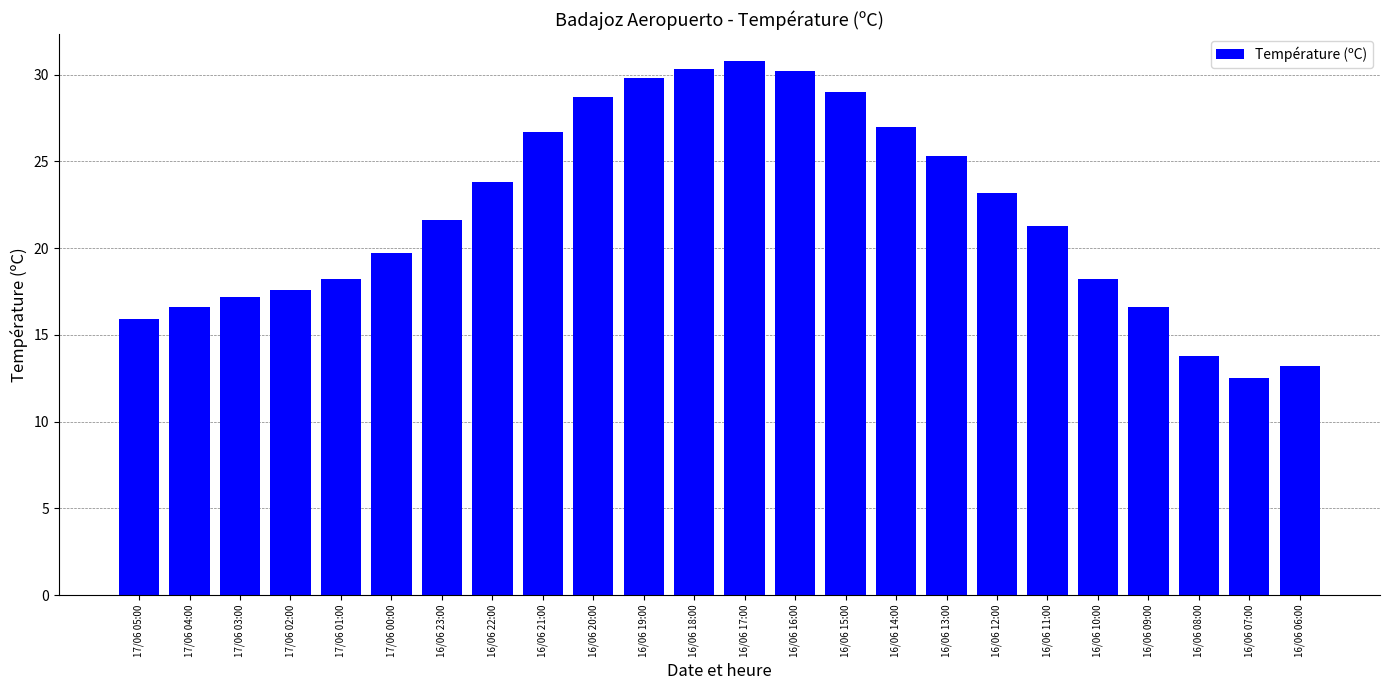

Between 16/06 06:00 and 16/06 14:00, which is larger?

16/06 14:00